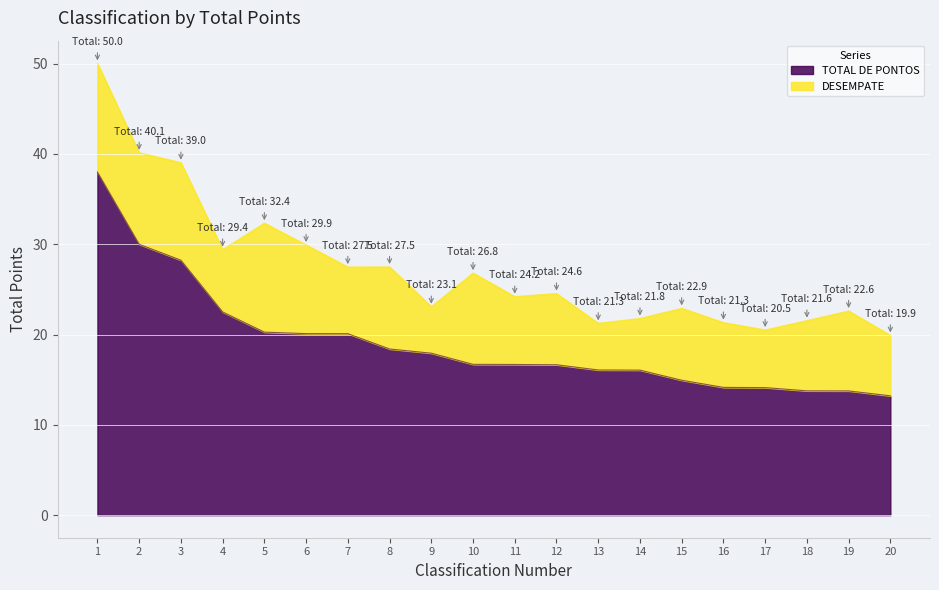

Reading left to right, what are all the values shown in this chart?

1=38.0	2=30.0	3=28.2	4=22.5	5=20.3	6=20.1	7=20.1	8=18.4	9=17.9	10=16.7	11=16.7	12=16.7	13=16.1	14=16.1	15=14.9	16=14.1	17=14.1	18=13.8	19=13.8	20=13.2